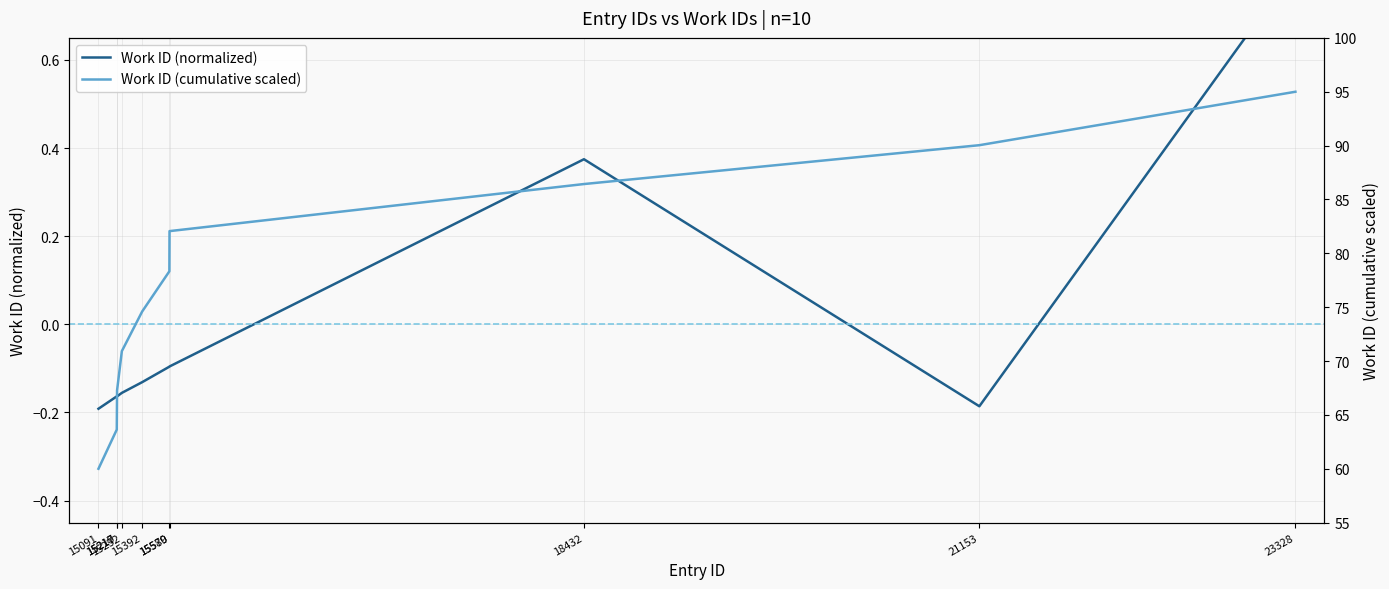

True or false: Work ID (normalized) and Work ID (cumulative scaled) intersect in this chart.

False